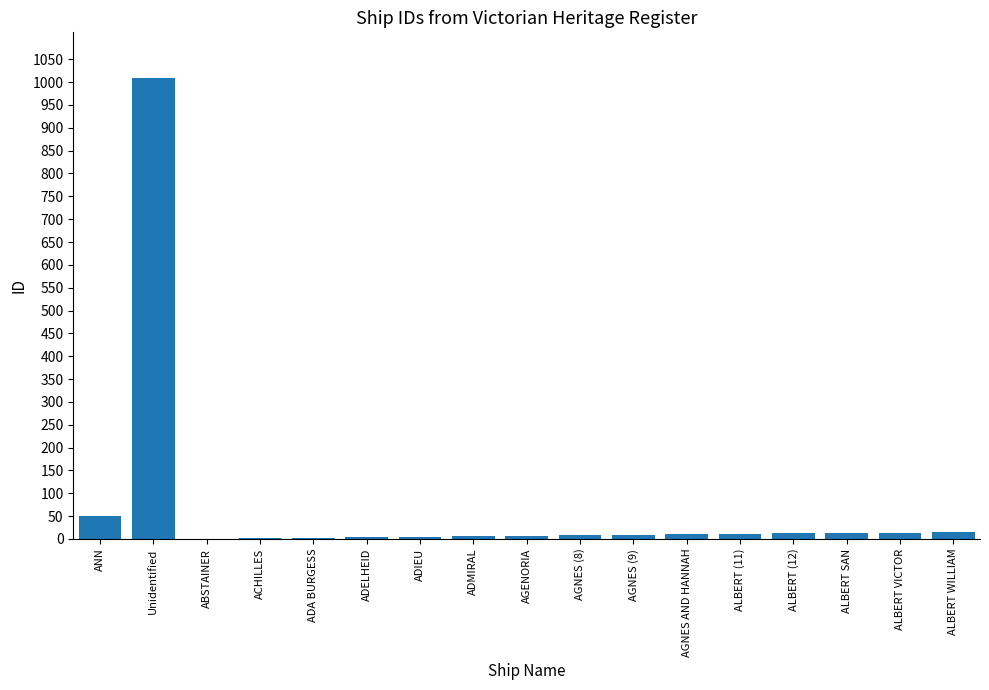

At which category does the chart reach its peak across all series?

Unidentified